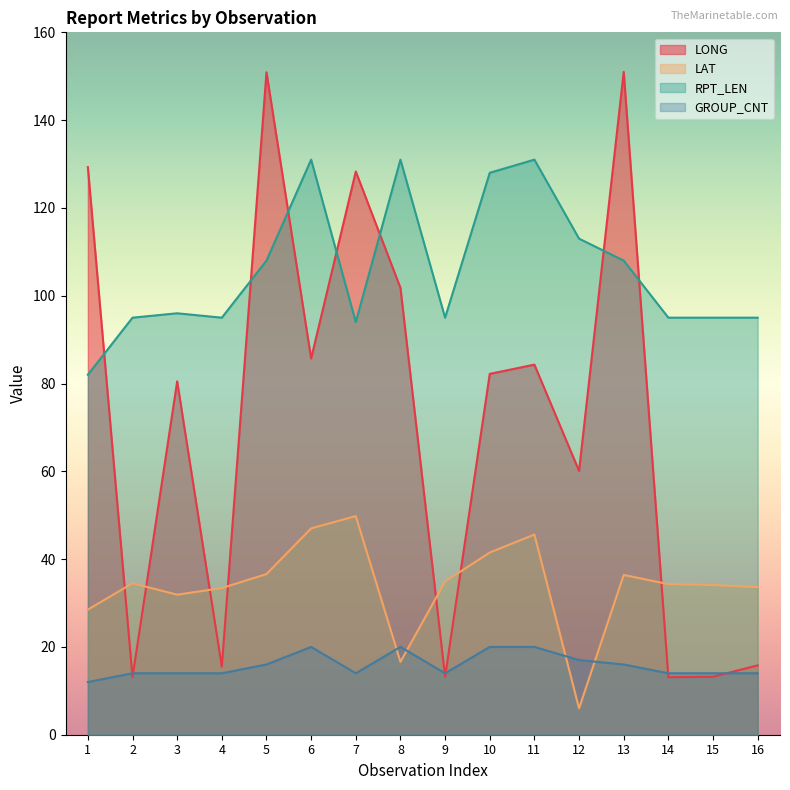

Which has a higher value, 5 or 1?

5